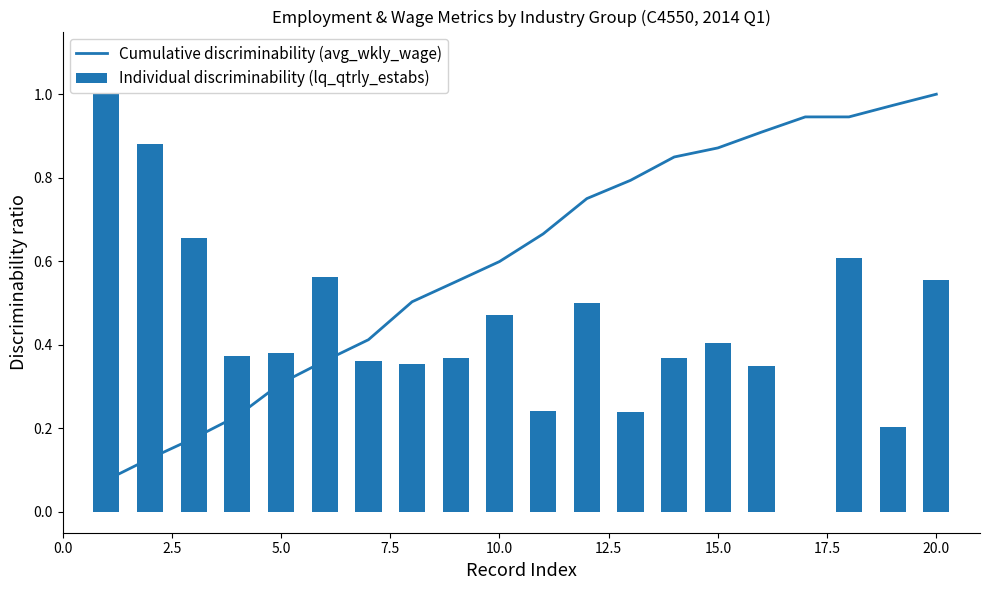

At which label does Cumulative discriminability (avg_wkly_wage) reach its peak?

20.0